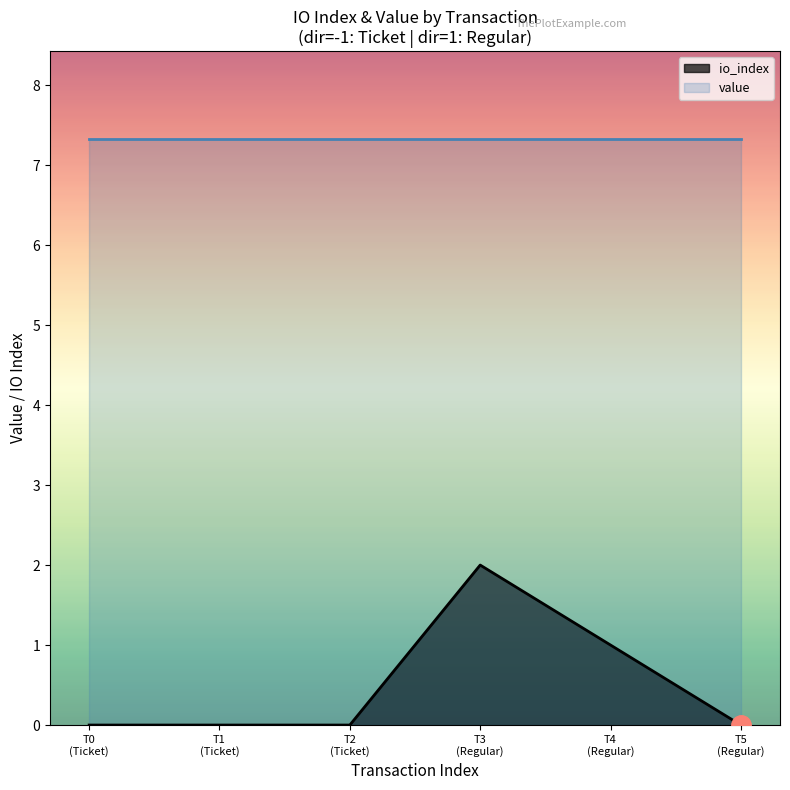

What is the sum of all values?

3